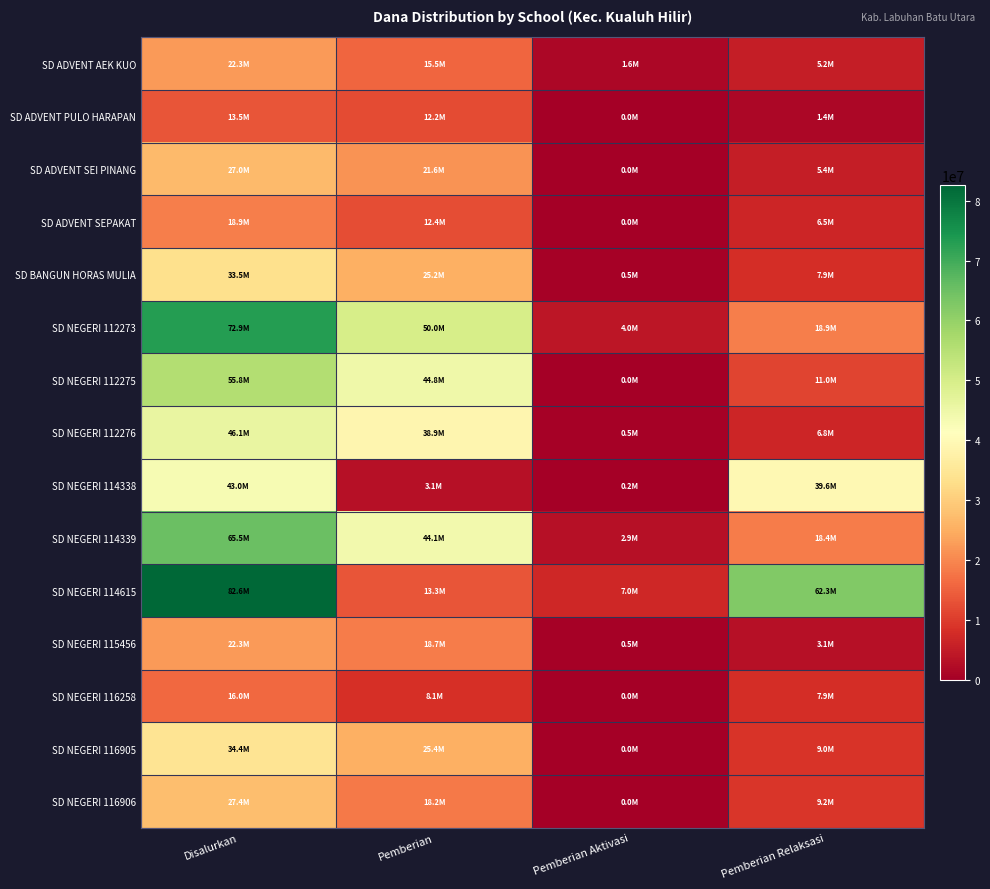

Reading left to right, extract all data points from this chart.

SD ADVENT AEK KUO: Disalurkan=22275000	Pemberian=15525000	Pemberian Aktivasi=1575000	Pemberian Relaksasi=5175000
SD ADVENT PULO HARAPAN: Disalurkan=13500000	Pemberian=12150000	Pemberian Aktivasi=0	Pemberian Relaksasi=1350000
SD ADVENT SEI PINANG: Disalurkan=27000000	Pemberian=21600000	Pemberian Aktivasi=0	Pemberian Relaksasi=5400000
SD ADVENT SEPAKAT: Disalurkan=18900000	Pemberian=12375000	Pemberian Aktivasi=0	Pemberian Relaksasi=6525000
SD BANGUN HORAS MULIA: Disalurkan=33525000	Pemberian=25200000	Pemberian Aktivasi=450000	Pemberian Relaksasi=7875000
SD NEGERI 112273: Disalurkan=72900000	Pemberian=49950000	Pemberian Aktivasi=4050000	Pemberian Relaksasi=18900000
SD NEGERI 112275: Disalurkan=55800000	Pemberian=44775000	Pemberian Aktivasi=0	Pemberian Relaksasi=11025000
SD NEGERI 112276: Disalurkan=46125000	Pemberian=38925000	Pemberian Aktivasi=450000	Pemberian Relaksasi=6750000
SD NEGERI 114338: Disalurkan=42975000	Pemberian=3150000	Pemberian Aktivasi=225000	Pemberian Relaksasi=39600000
SD NEGERI 114339: Disalurkan=65475000	Pemberian=44100000	Pemberian Aktivasi=2925000	Pemberian Relaksasi=18450000
SD NEGERI 114615: Disalurkan=82575000	Pemberian=13275000	Pemberian Aktivasi=6975000	Pemberian Relaksasi=62325000
SD NEGERI 115456: Disalurkan=22275000	Pemberian=18675000	Pemberian Aktivasi=450000	Pemberian Relaksasi=3150000
SD NEGERI 116258: Disalurkan=15975000	Pemberian=8100000	Pemberian Aktivasi=0	Pemberian Relaksasi=7875000
SD NEGERI 116905: Disalurkan=34425000	Pemberian=25425000	Pemberian Aktivasi=0	Pemberian Relaksasi=9000000
SD NEGERI 116906: Disalurkan=27450000	Pemberian=18225000	Pemberian Aktivasi=0	Pemberian Relaksasi=9225000